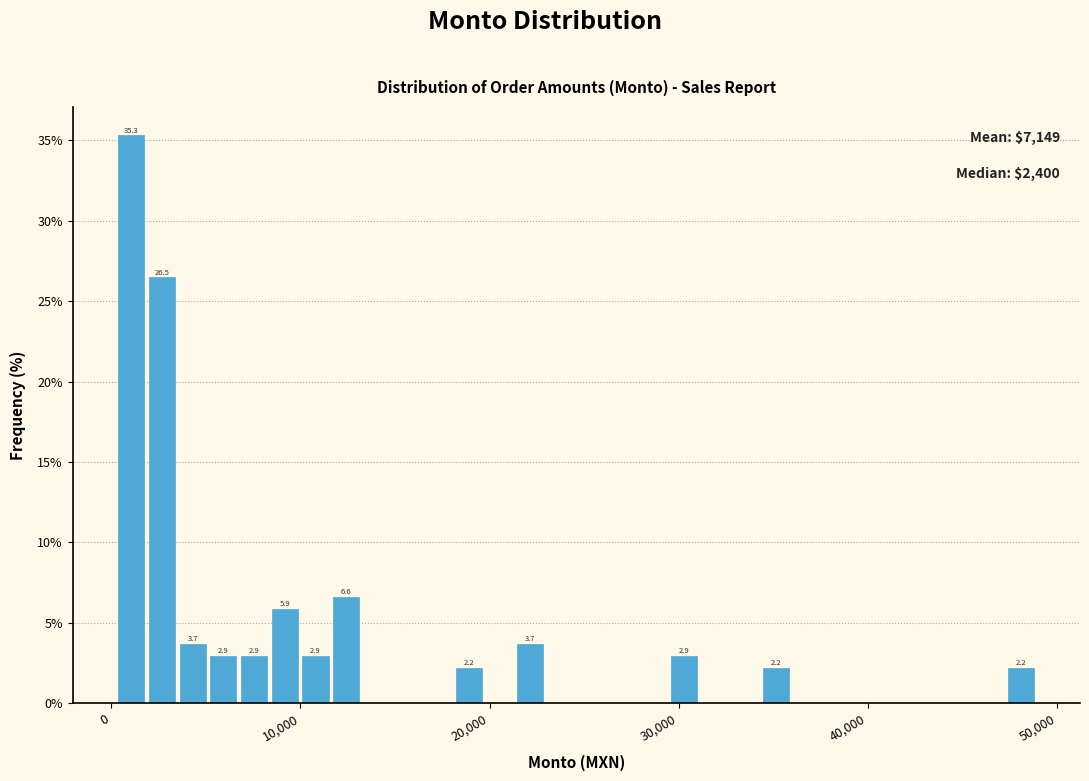

Around what value on the x-axis is the tallest bar? Give the approximate position of its centre, as read against the axis.

1000